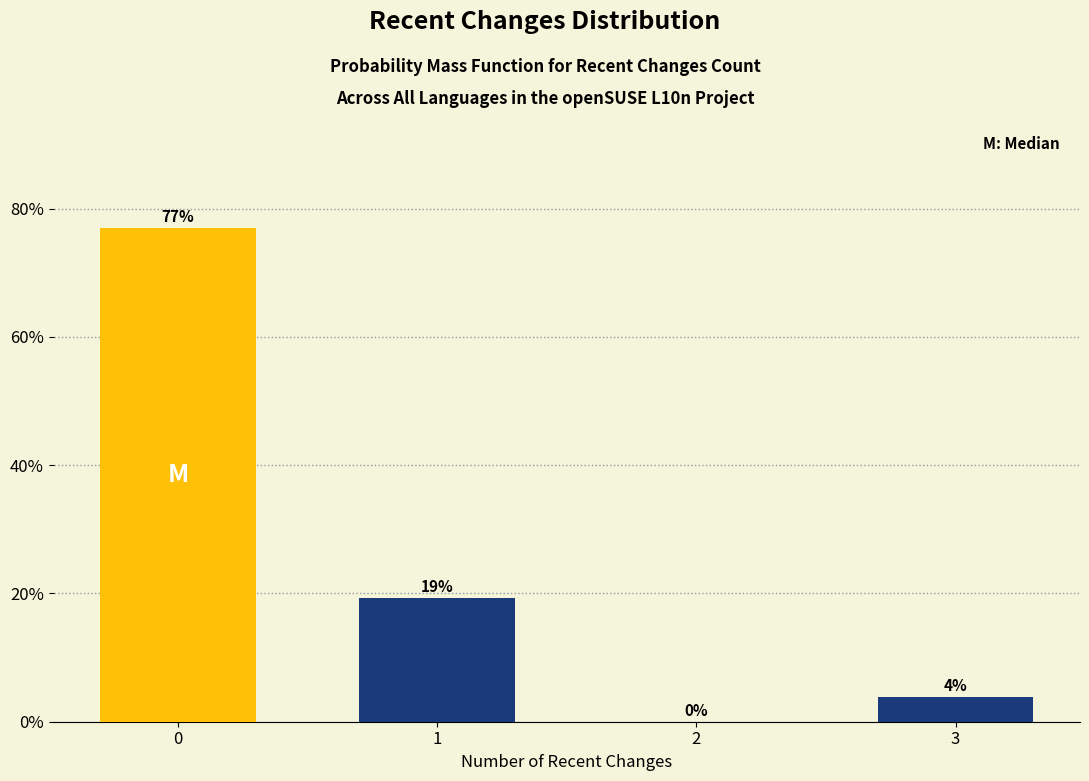

The value at 1 is 19.2. True or false?

True